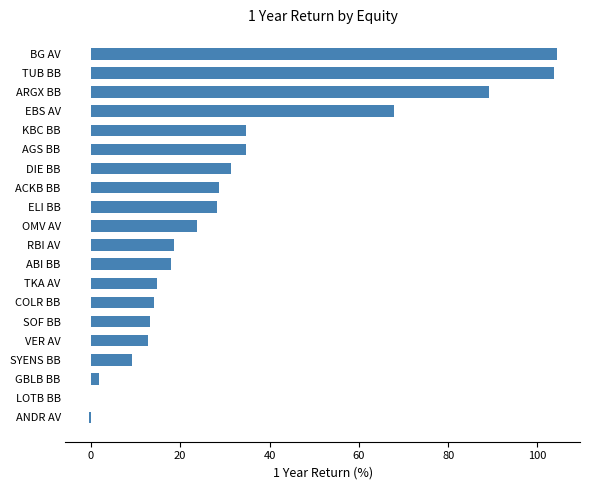

Are the bars horizontal?

Yes